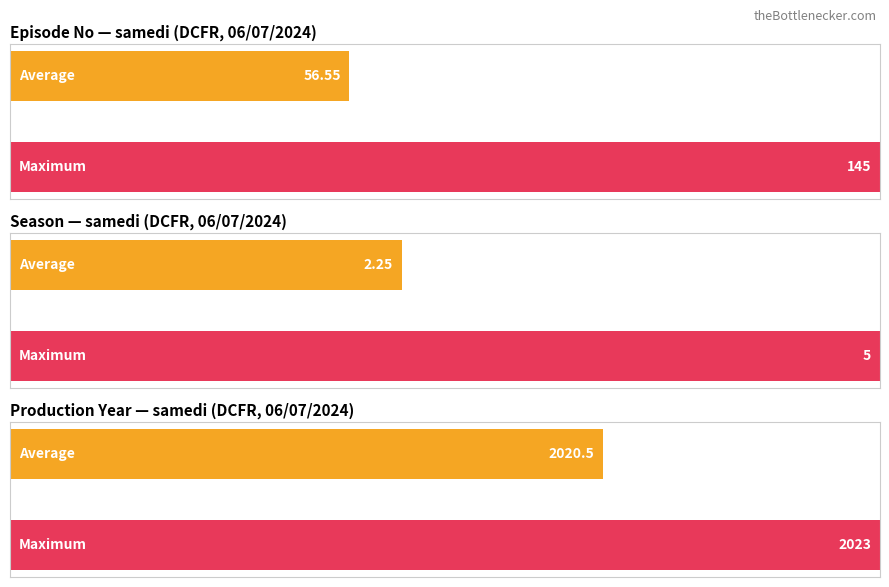

What are all the series names shown in the legend?

Episode No, Season, Production Year